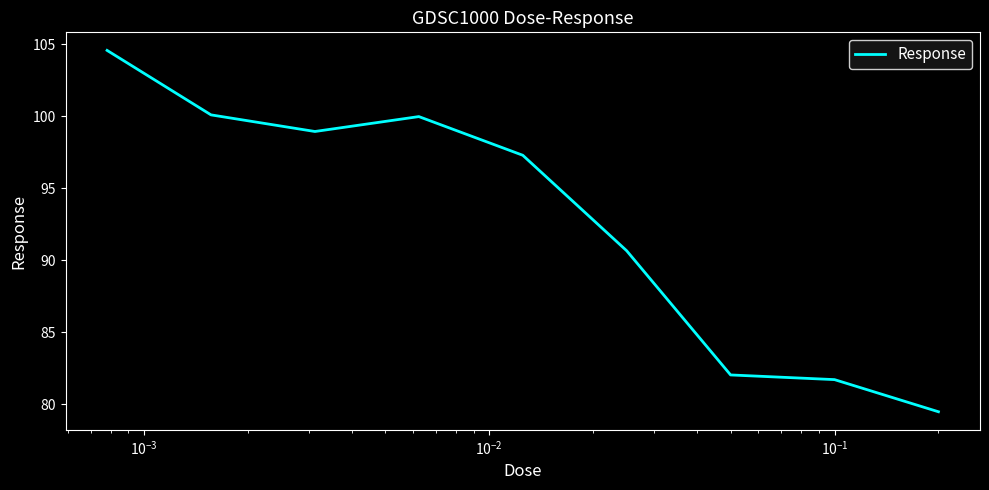

Is this an area chart (filled region under the line)?

No